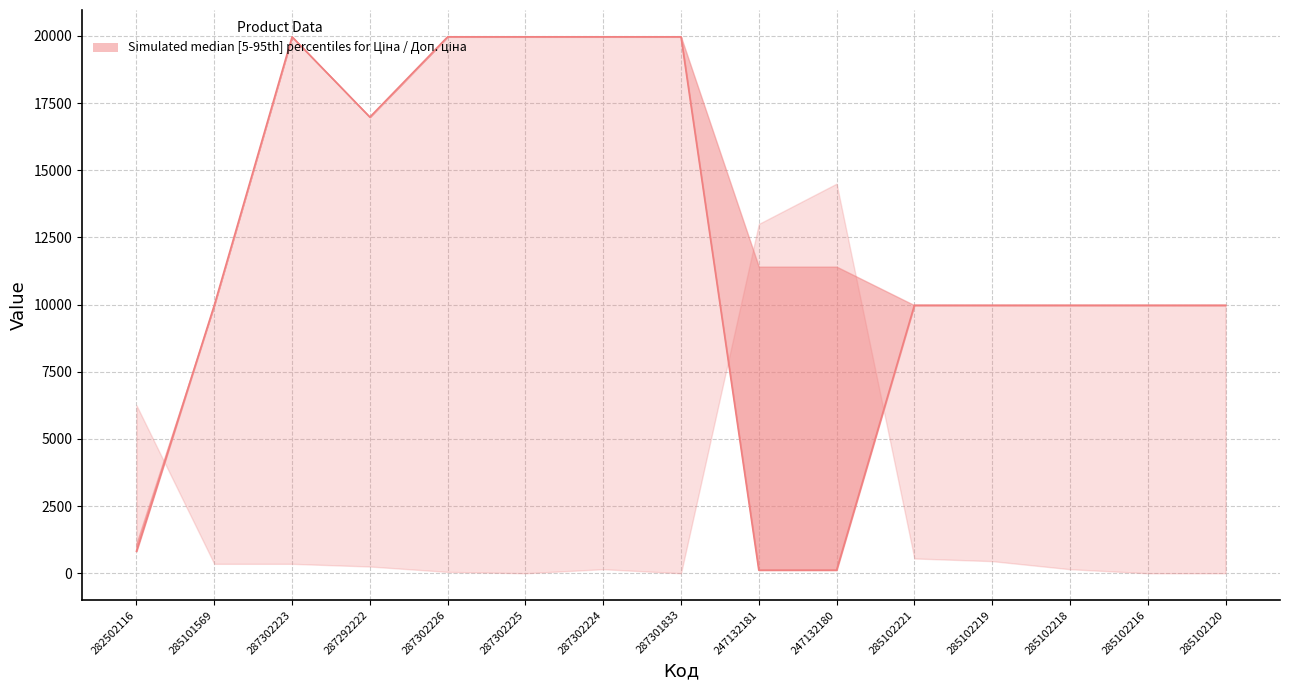

What is the value of the 11th point from the left?

9975.0